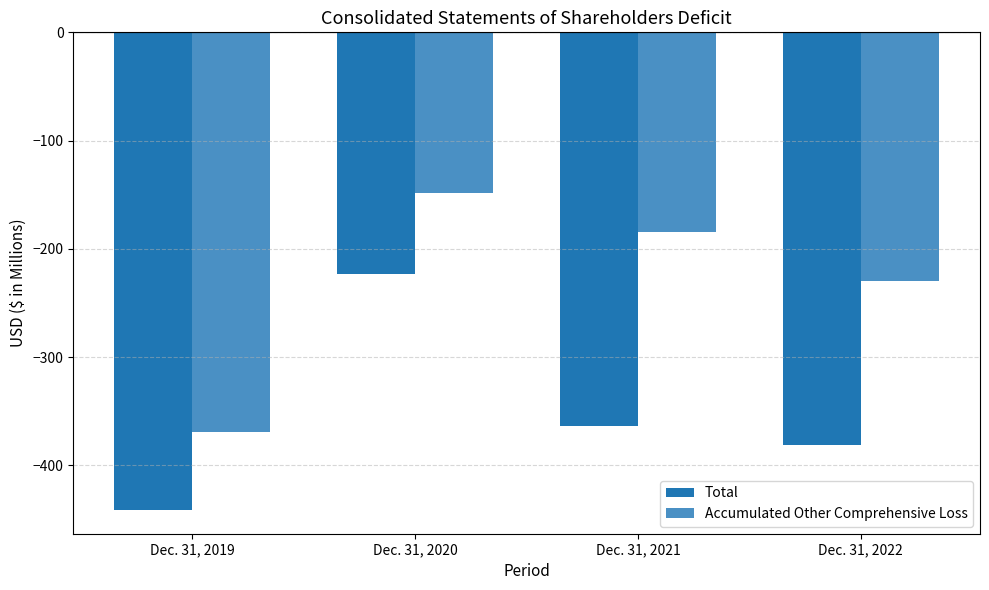

What is the smallest value displayed?

-441.2